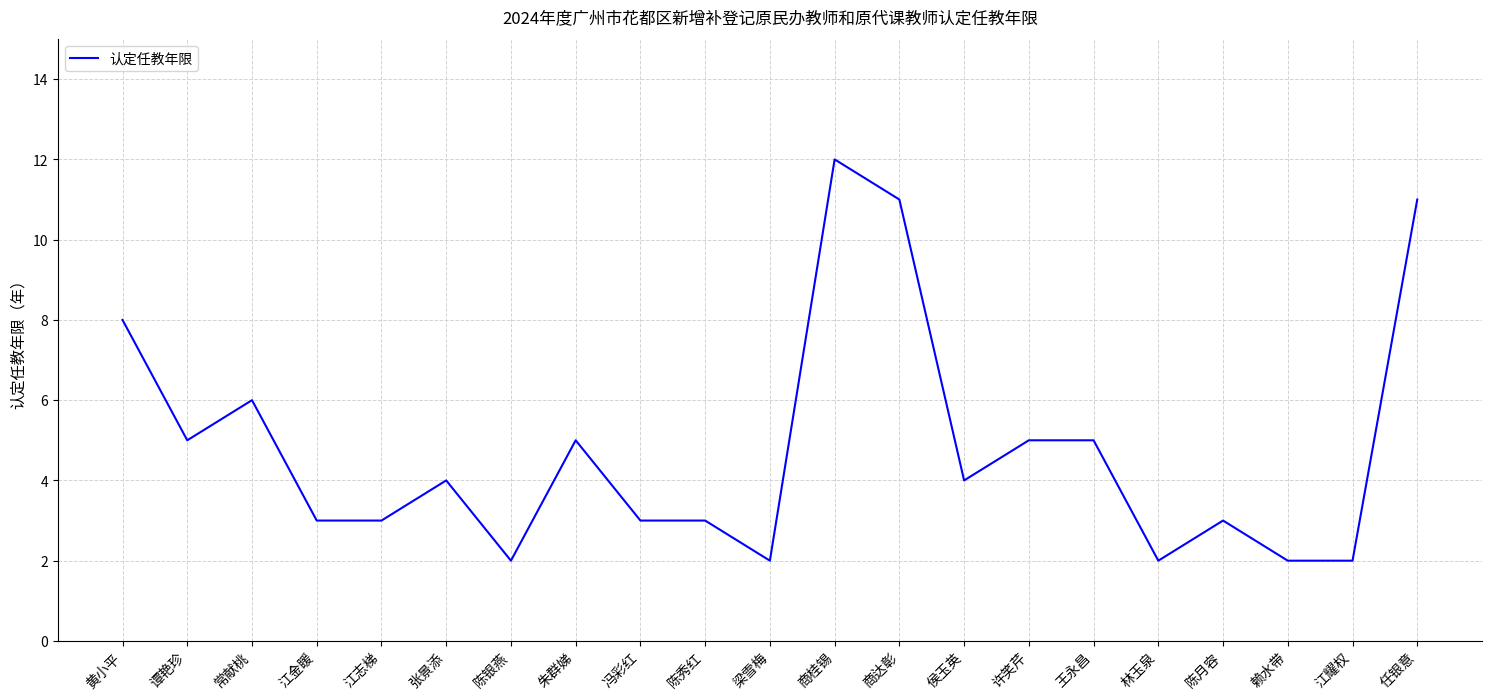

Reading left to right, extract all data points from this chart.

黄小平=8	谭艳珍=5	常献桃=6	江金䁔=3	江志梯=3	张景添=4	陈银燕=2	朱群娣=5	冯彩红=3	陈秀红=3	梁雪梅=2	商桂锡=12	商达彰=11	侯玉英=4	许笑芹=5	王永昌=5	林玉泉=2	陈月容=3	赖水带=2	江耀权=2	任银意=11